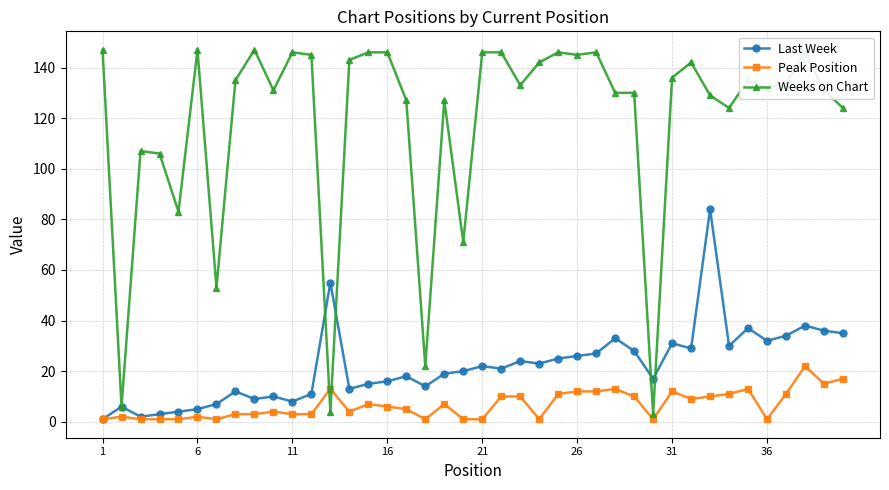

Which series has the largest total across all categories?

Weeks on Chart